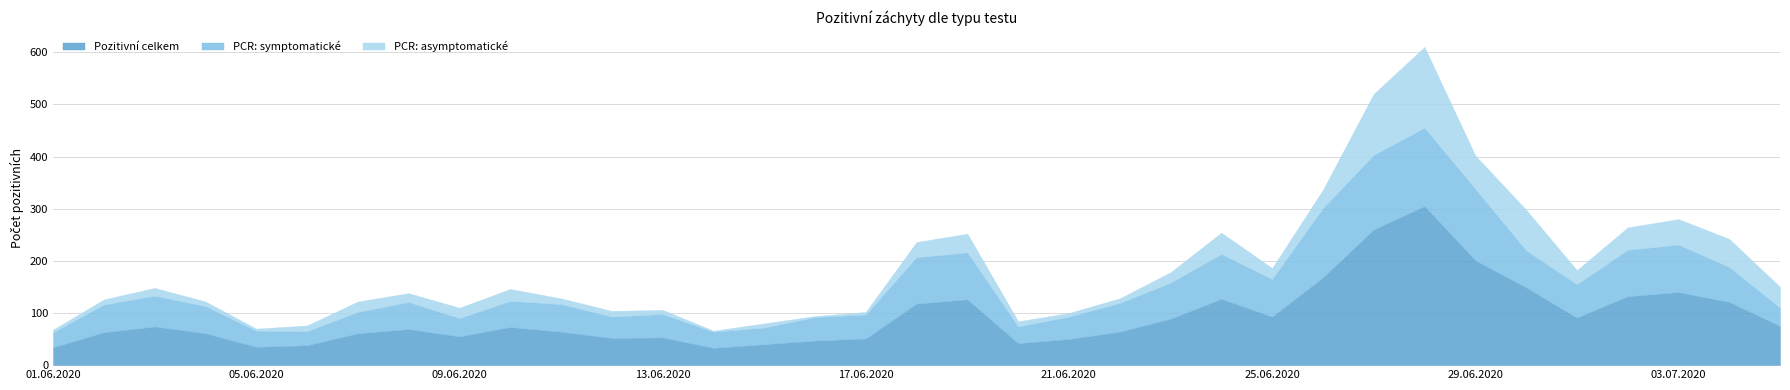

What is the maximum value shown in the chart?

305